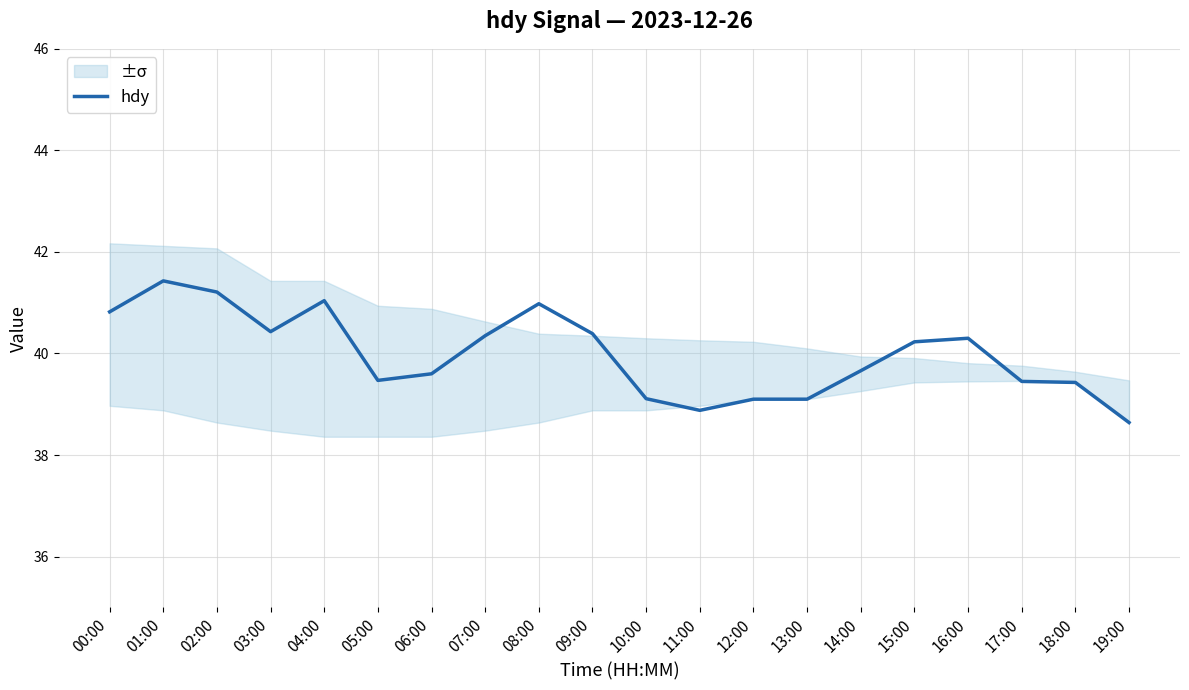

What is the label of the 12th point from the right?

08:00